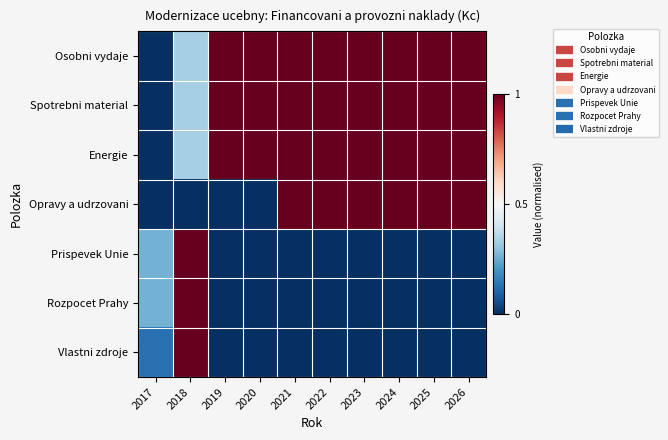

Rank the series by their maximum value, from lowest to highest.

Osobni vydaje, Spotrebni material, Energie, Opravy a udrzovani, Prispevek Unie, Rozpocet Prahy, Vlastni zdroje